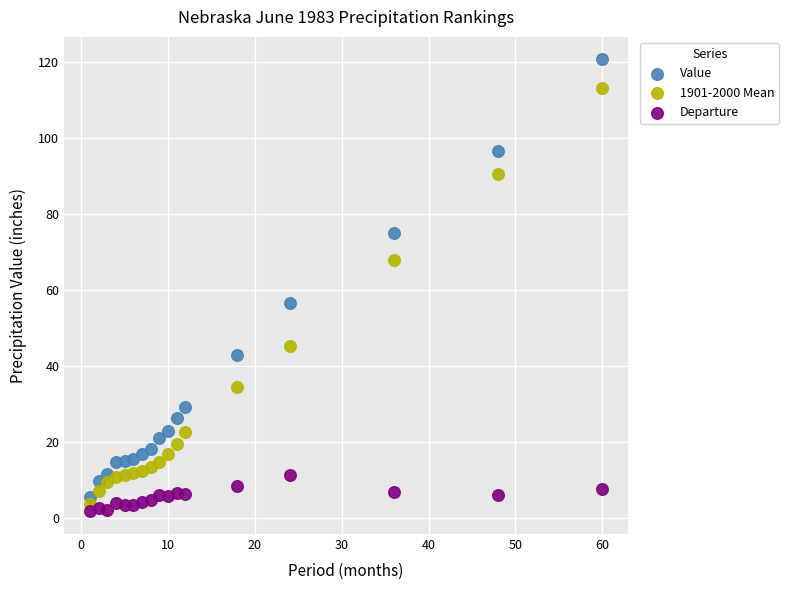

Which series reaches the maximum Y coordinate?

Value